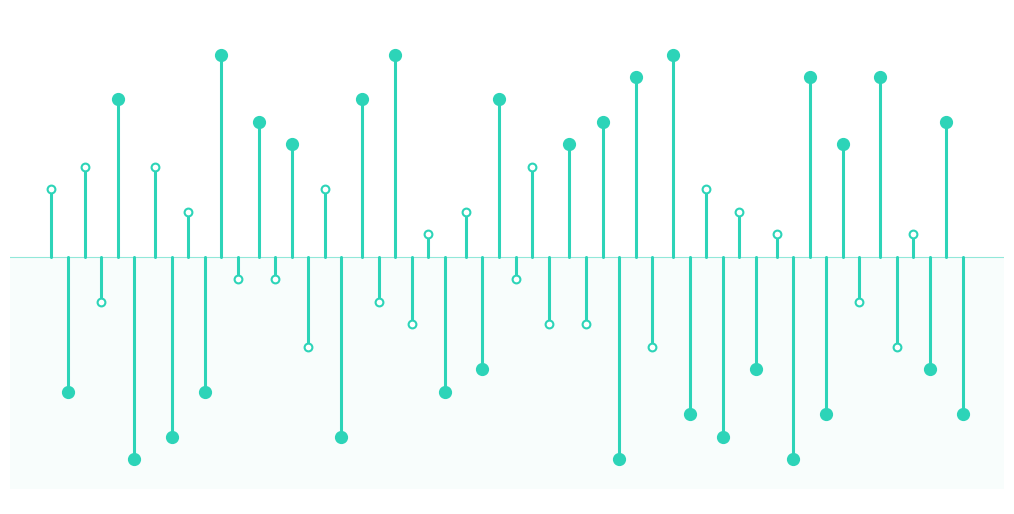

How many positive values does the col_5 series have?

1